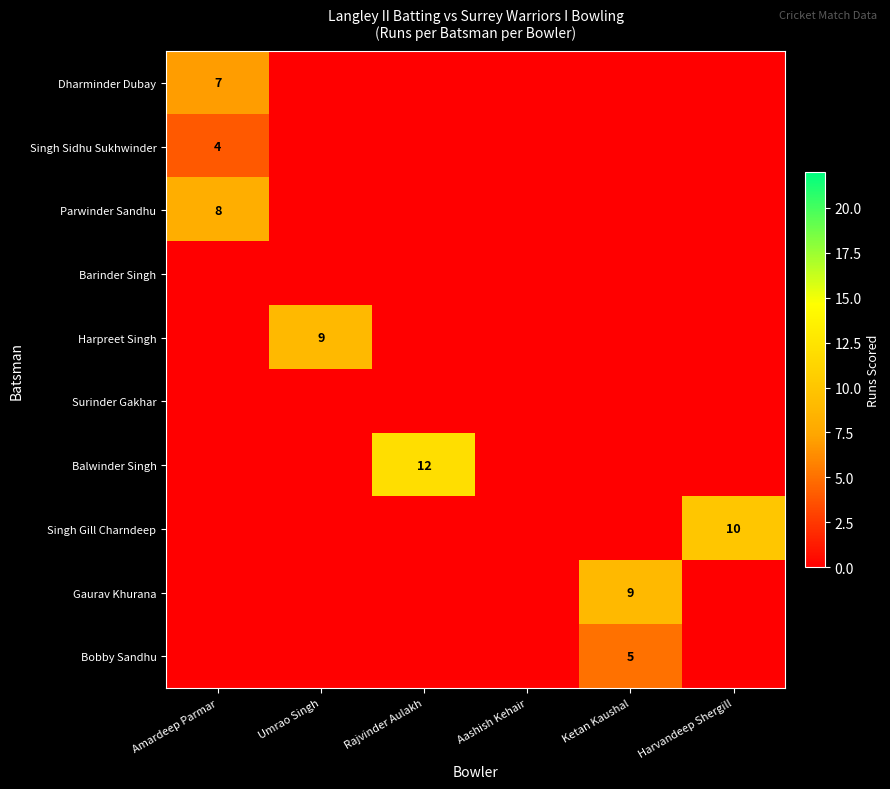

At which category is the sum across all series the highest?

Amardeep Parmar